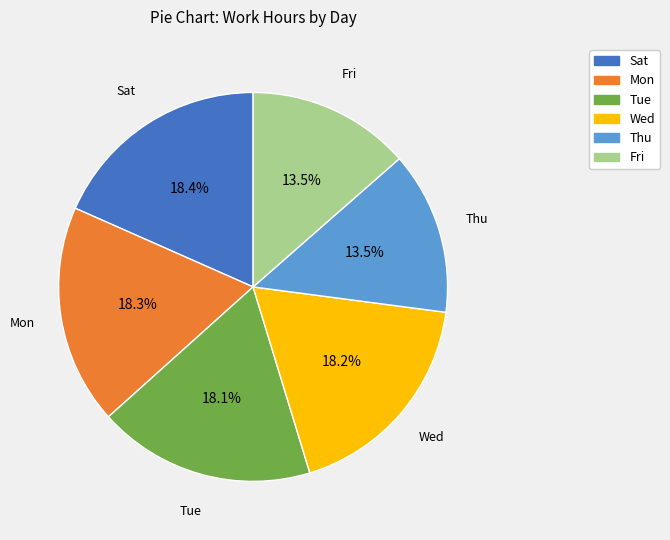

The Tue slice represents 7% of the pie. True or false?

False